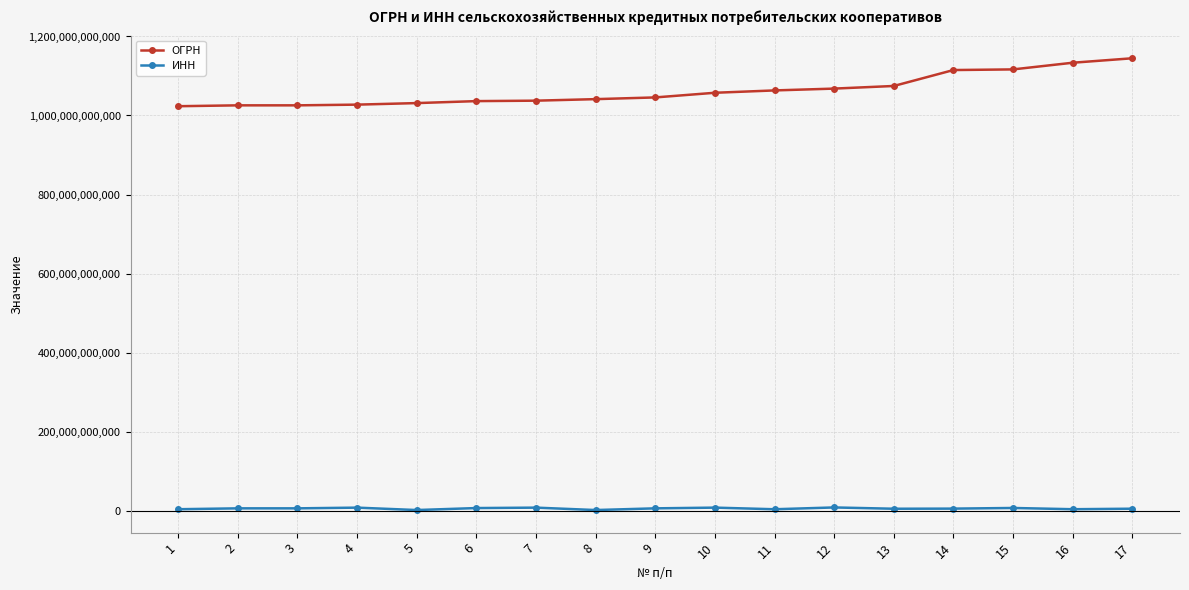

Is it true that ИНН equals 5717002138 at 9?

True